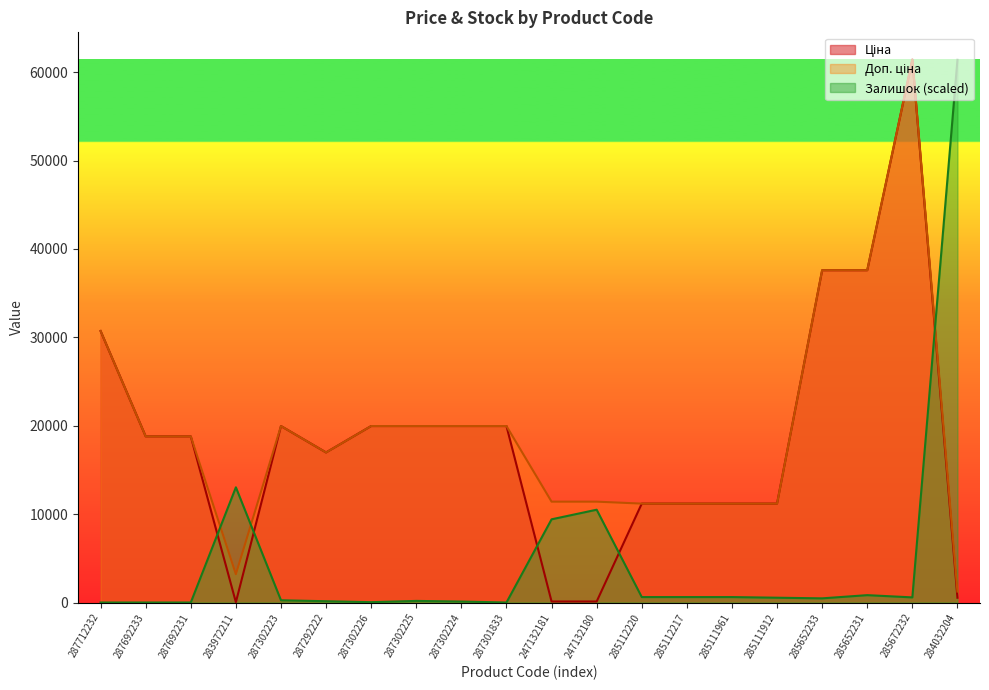

Which category has the lowest value across all series?

287712232